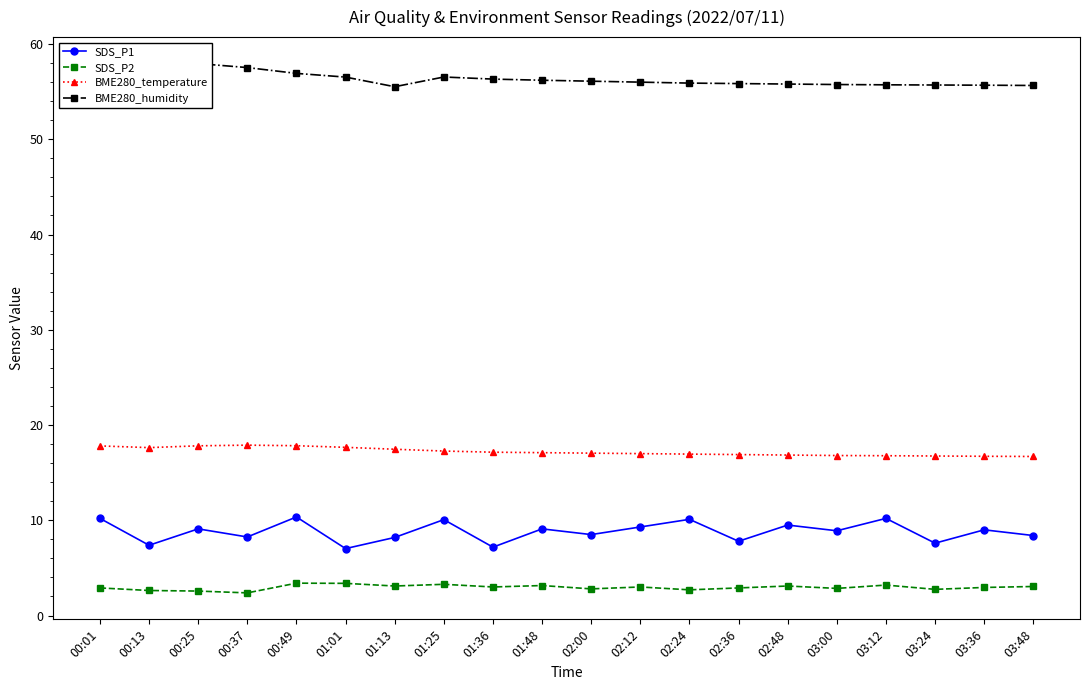

Which category has the highest value in the BME280_temperature series?

00:37